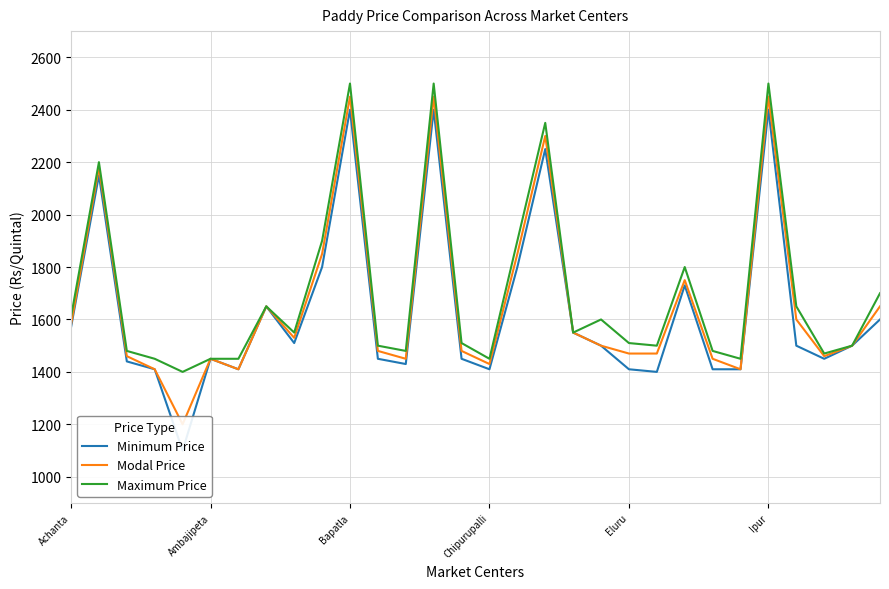

What is the average value of the Minimum Price series?

1631